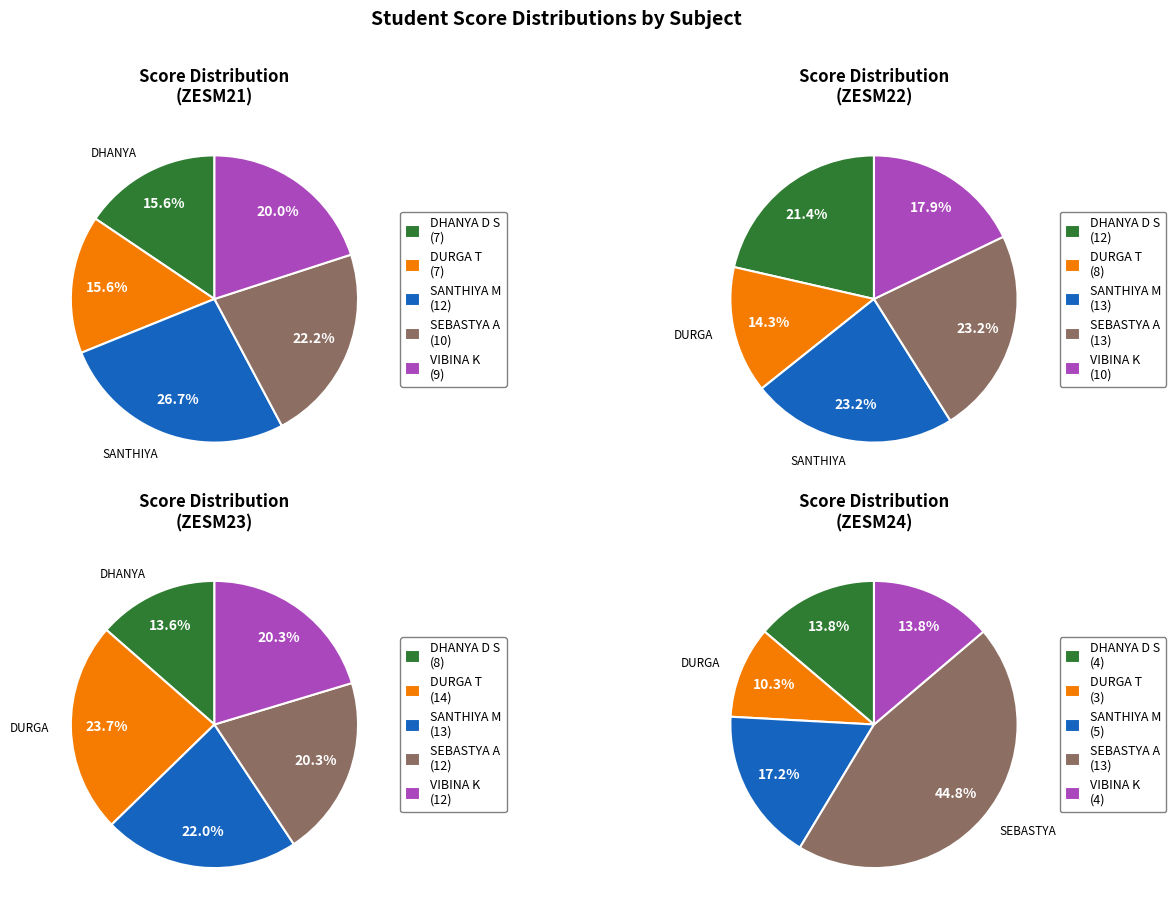

True or false: DHANYA D S accounts for 21% of the total.

True